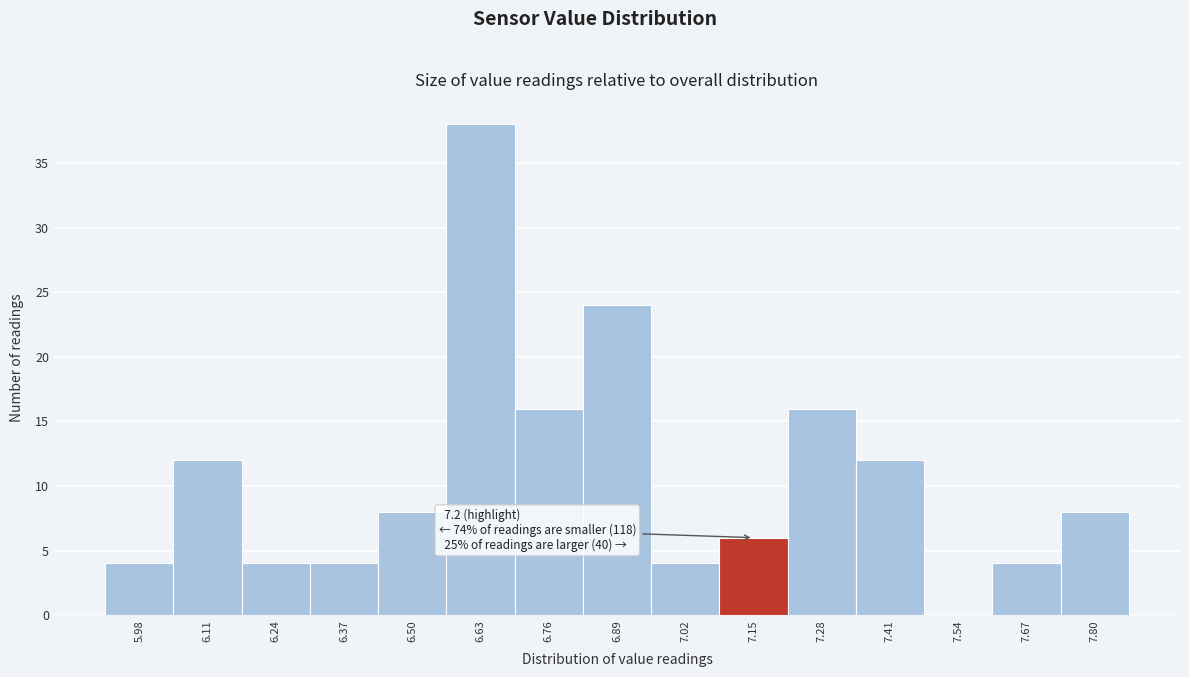

Reading left to right, what are all the values shown in this chart?

5.98=4	6.11=12	6.24=4	6.37=4	6.50=8	6.63=38	6.76=16	6.89=24	7.02=4	7.15=6	7.28=16	7.41=12	7.54=0	7.67=4	7.80=8